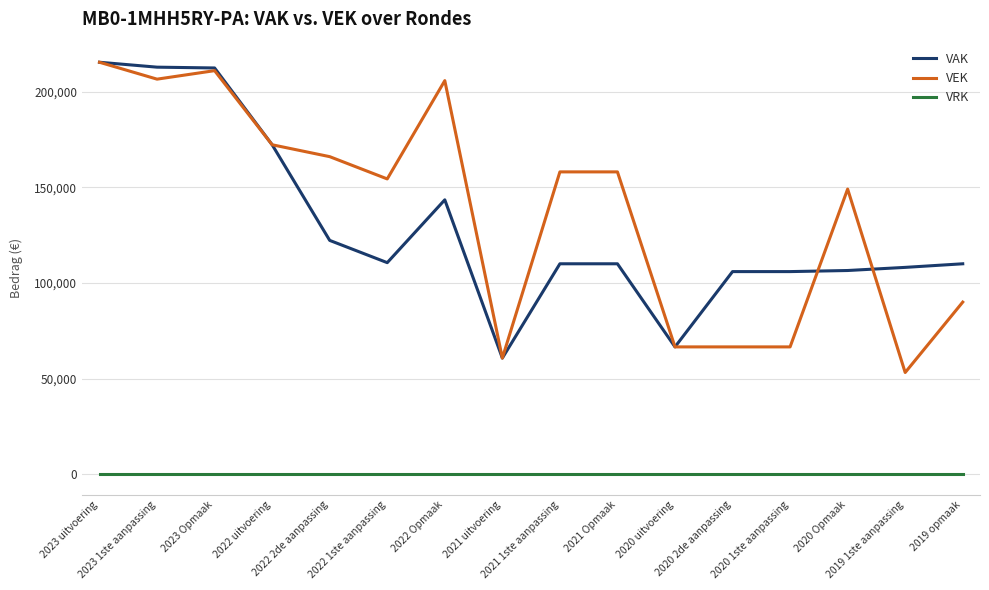

What is the total value across all series at 2020 uitvoering?

133064